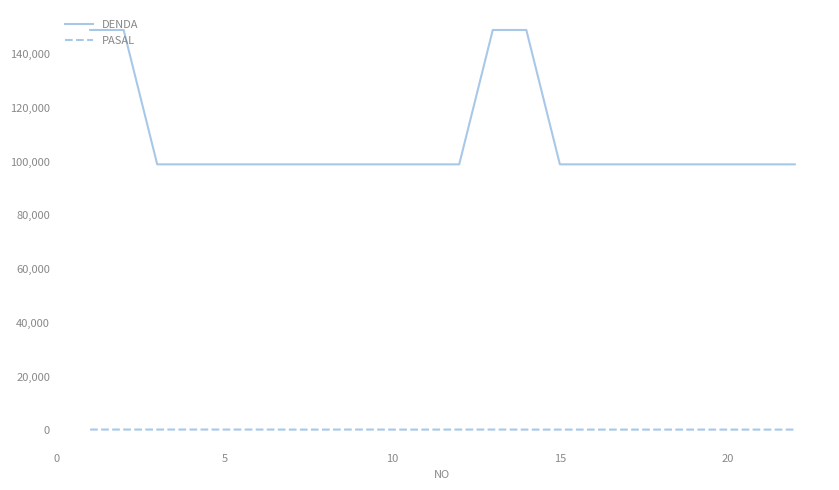

List the series in order of their peak value, highest first.

DENDA, PASAL